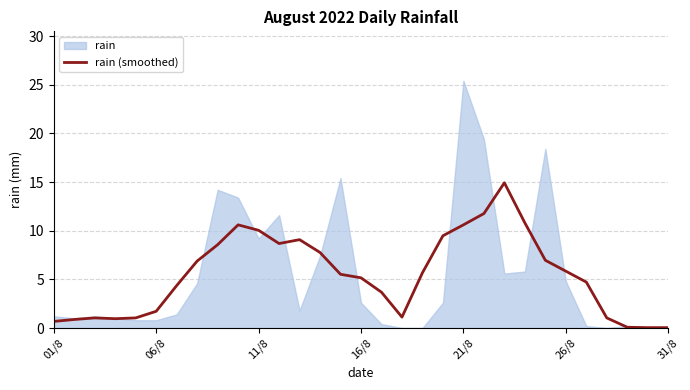

Is it true that rain (smoothed) equals 4.7 at 21/8?

False